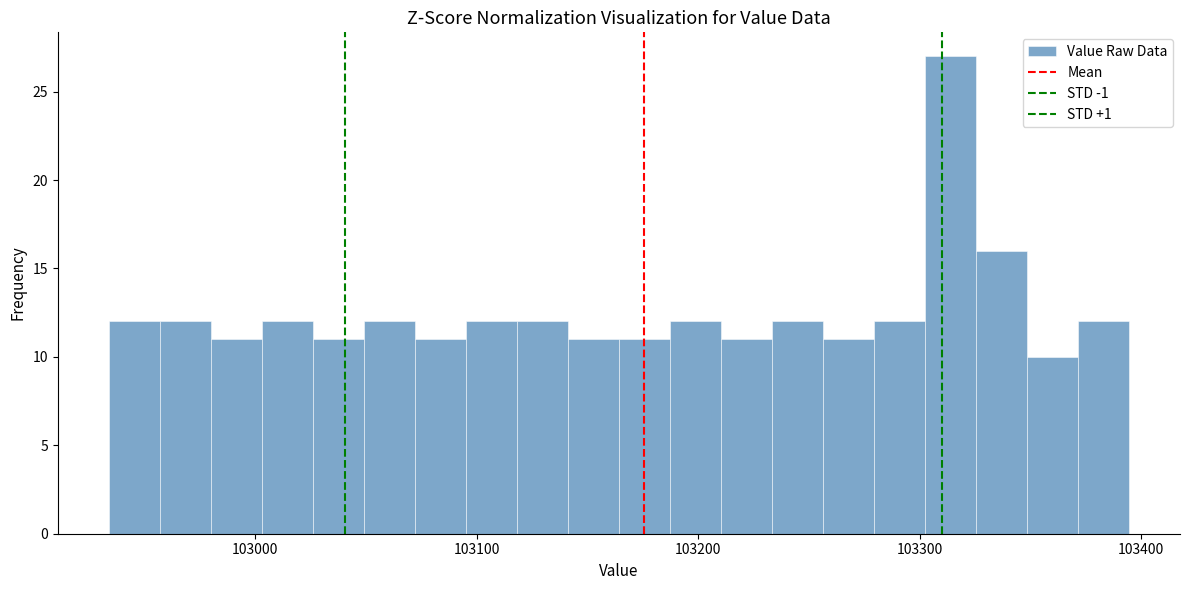

Read against the x-axis, roughly where is the centre of the tallest bar?

103310